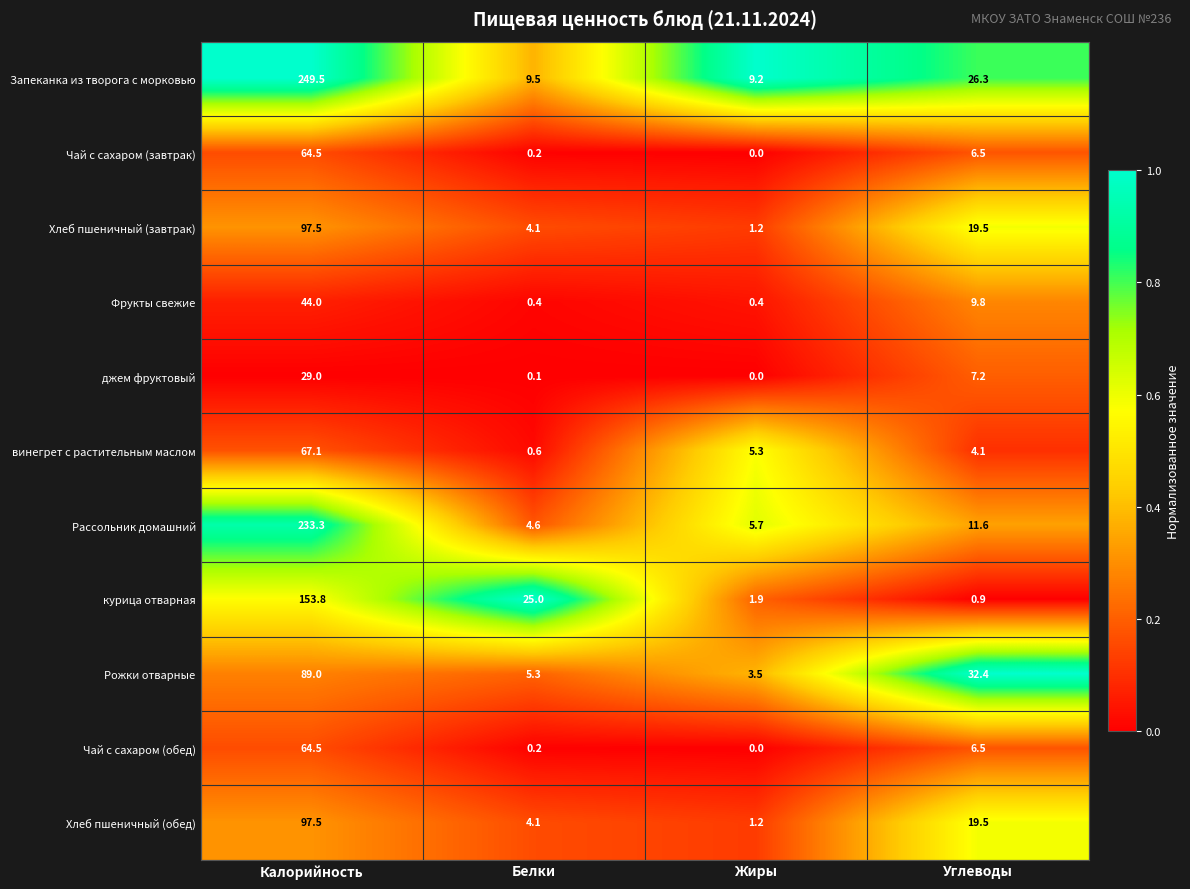

What is the sum of the Рассольник домашний values at Калорийность and Белки?

237.9